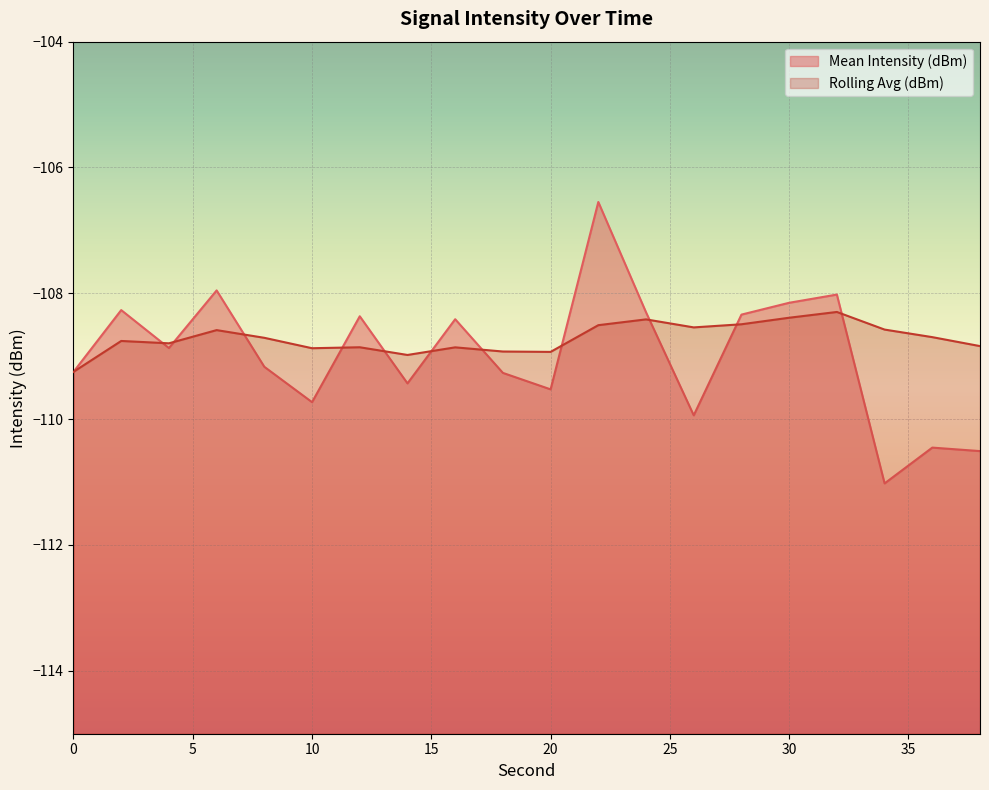

At how many categories does at least one series exceed -109?

19